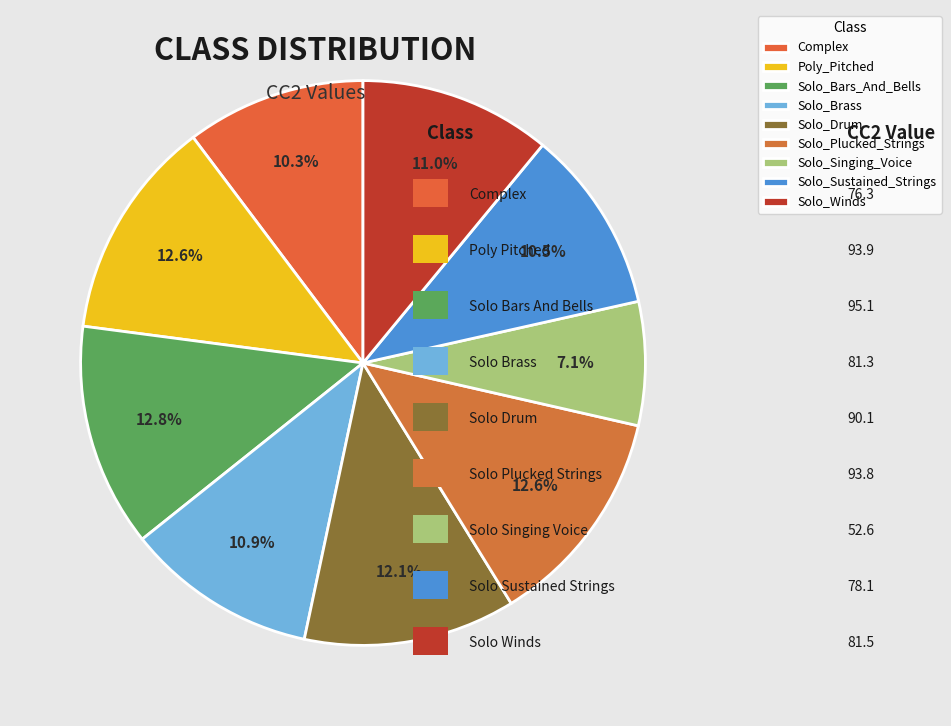

To the nearest percent, what portion does Solo_Sustained_Strings represent?

11%